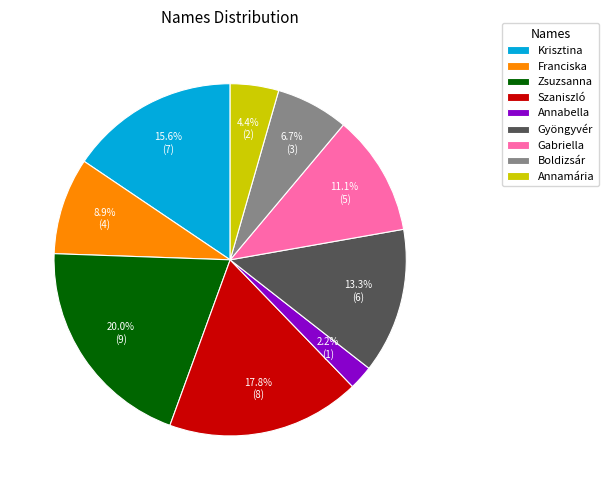

To the nearest percent, what portion does Franciska represent?

9%